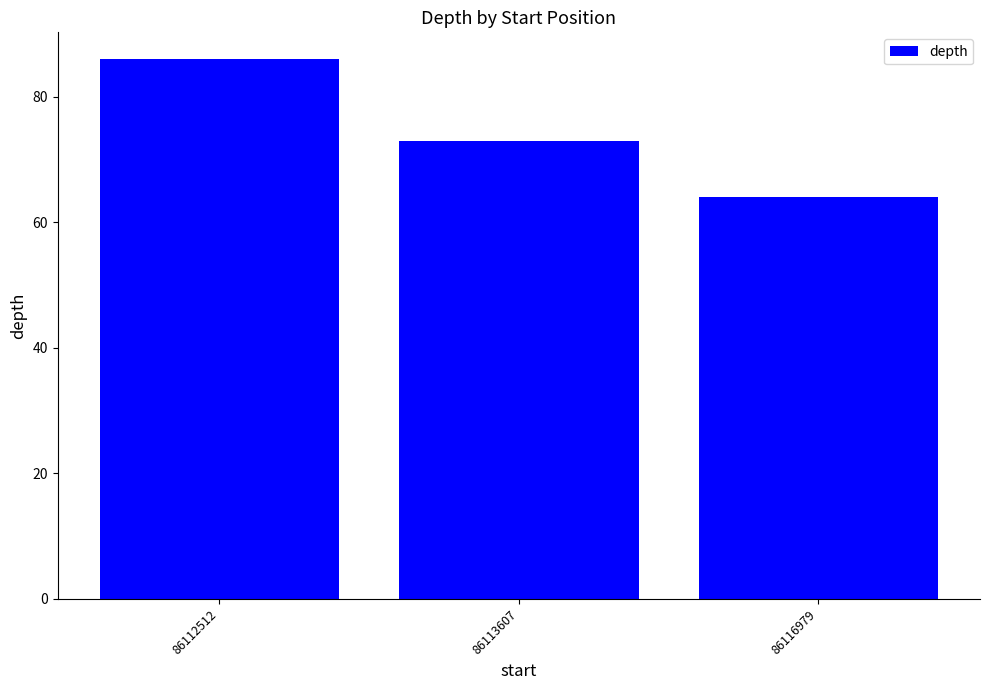

Which label corresponds to the smallest value in the chart?

86116979